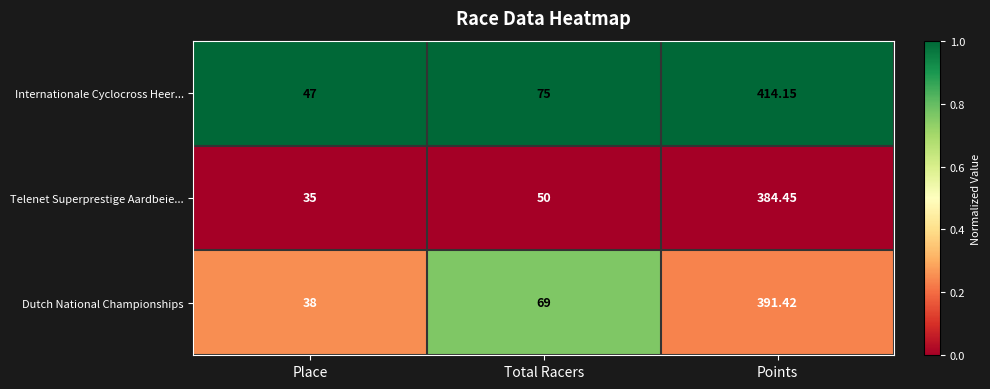

What is the total value across all series at Points?

1190.0